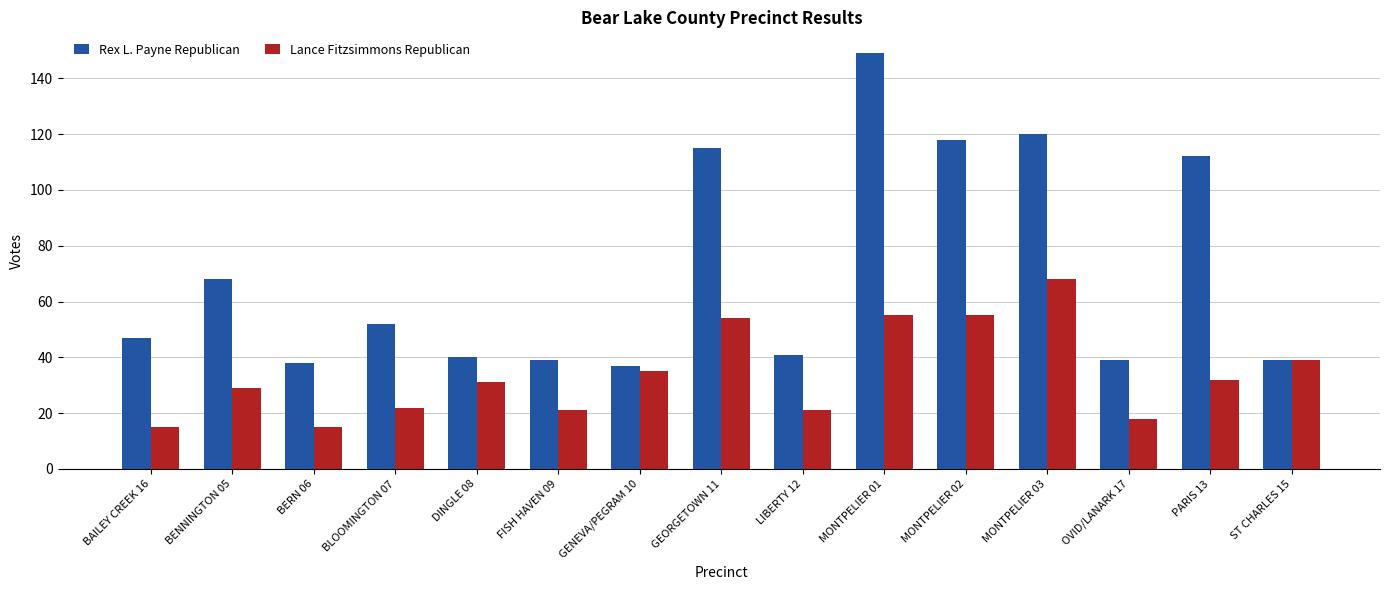

Where is Rex L. Payne Republican nearest to the value 93?

PARIS 13